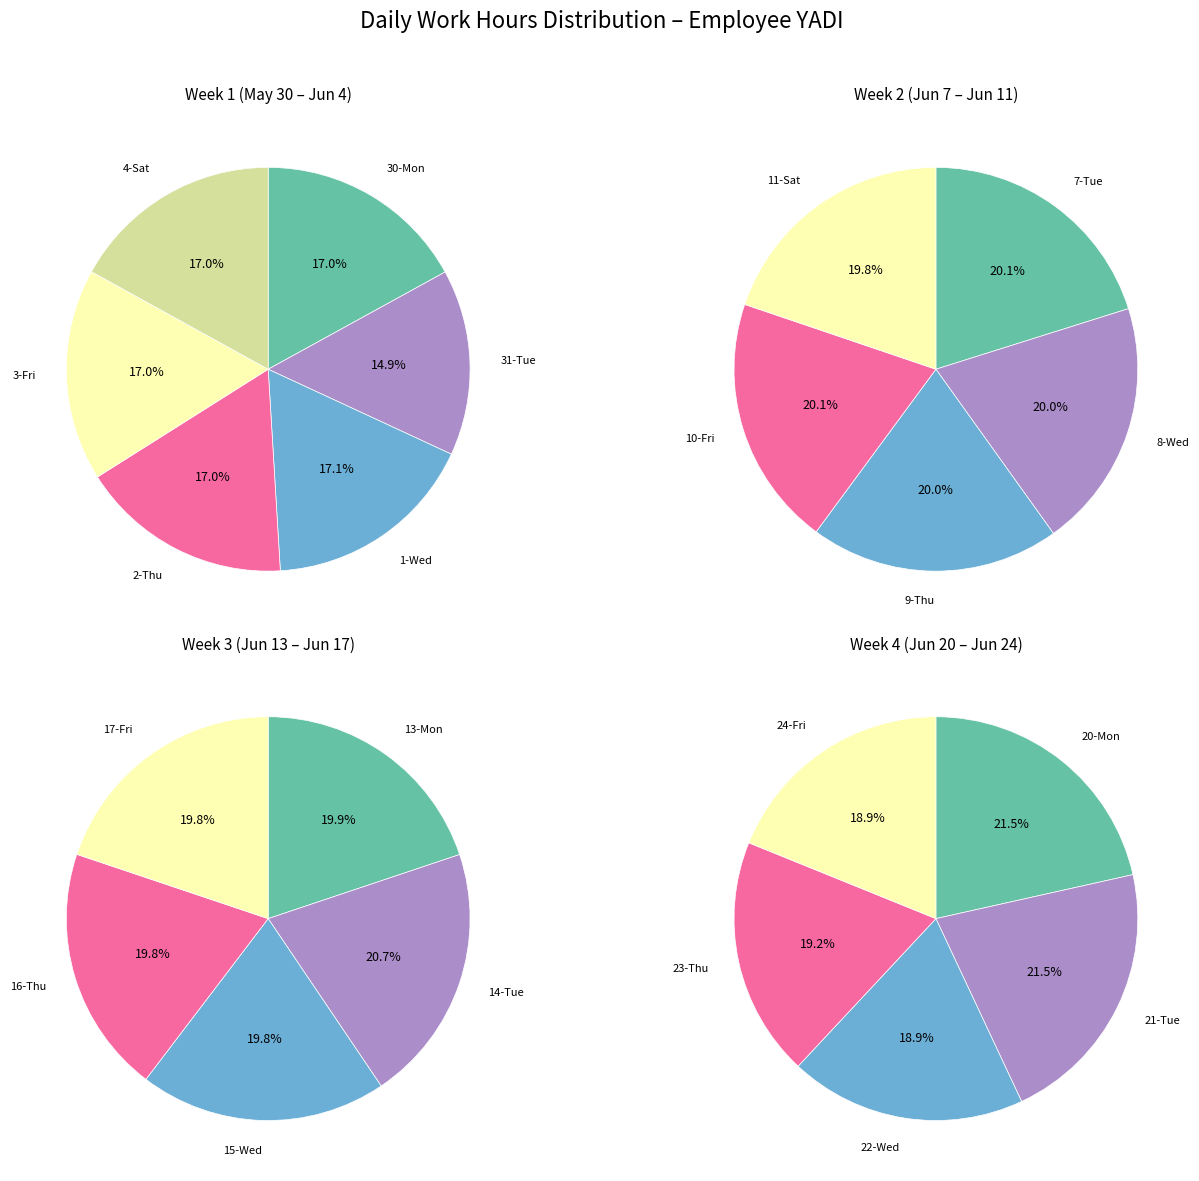

What is the ratio of the value at 17-Fri to the value at 20-Mon?

0.9